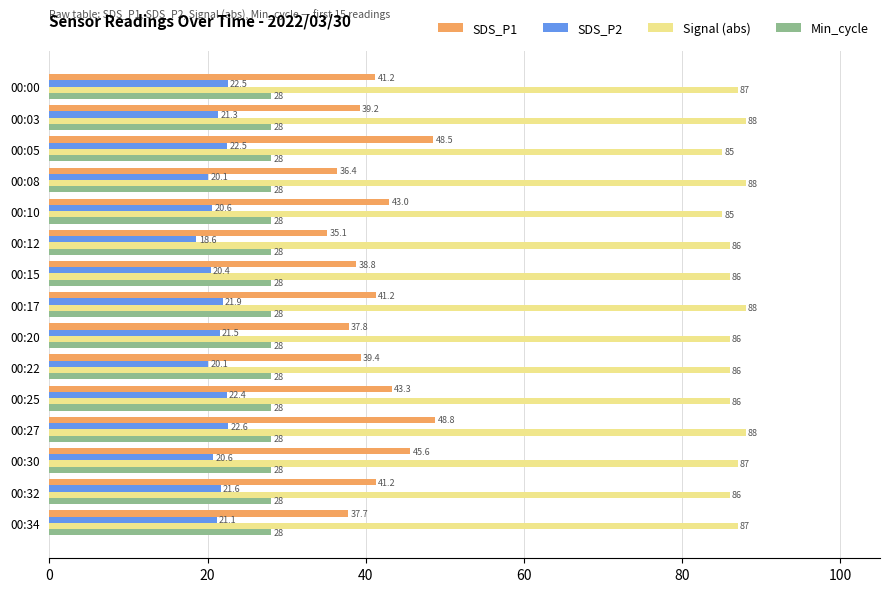

Is it true that SDS_P2 equals 38.2 at 00:20?

False